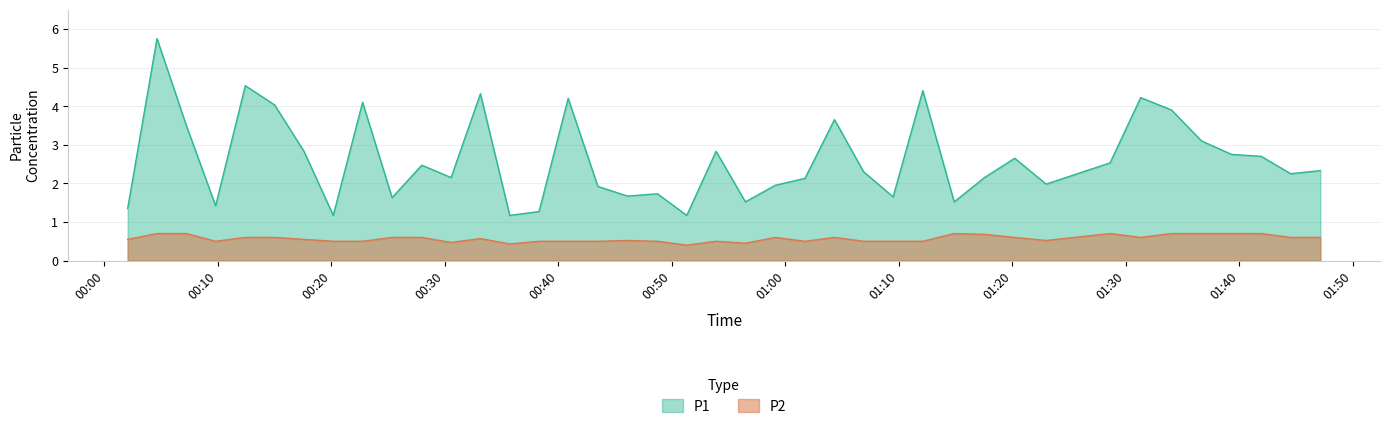

Which series changed the most between 2023-05-08T00:33:08 and 2023-05-08T01:47:09?

P1